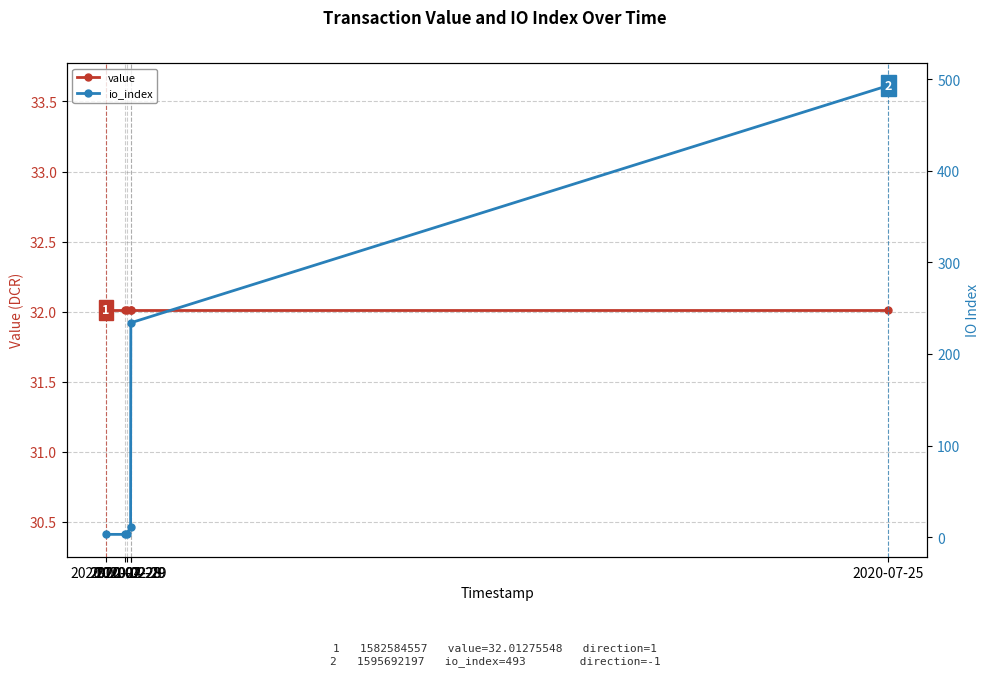

How many values in the io_index series exceed 11?

2